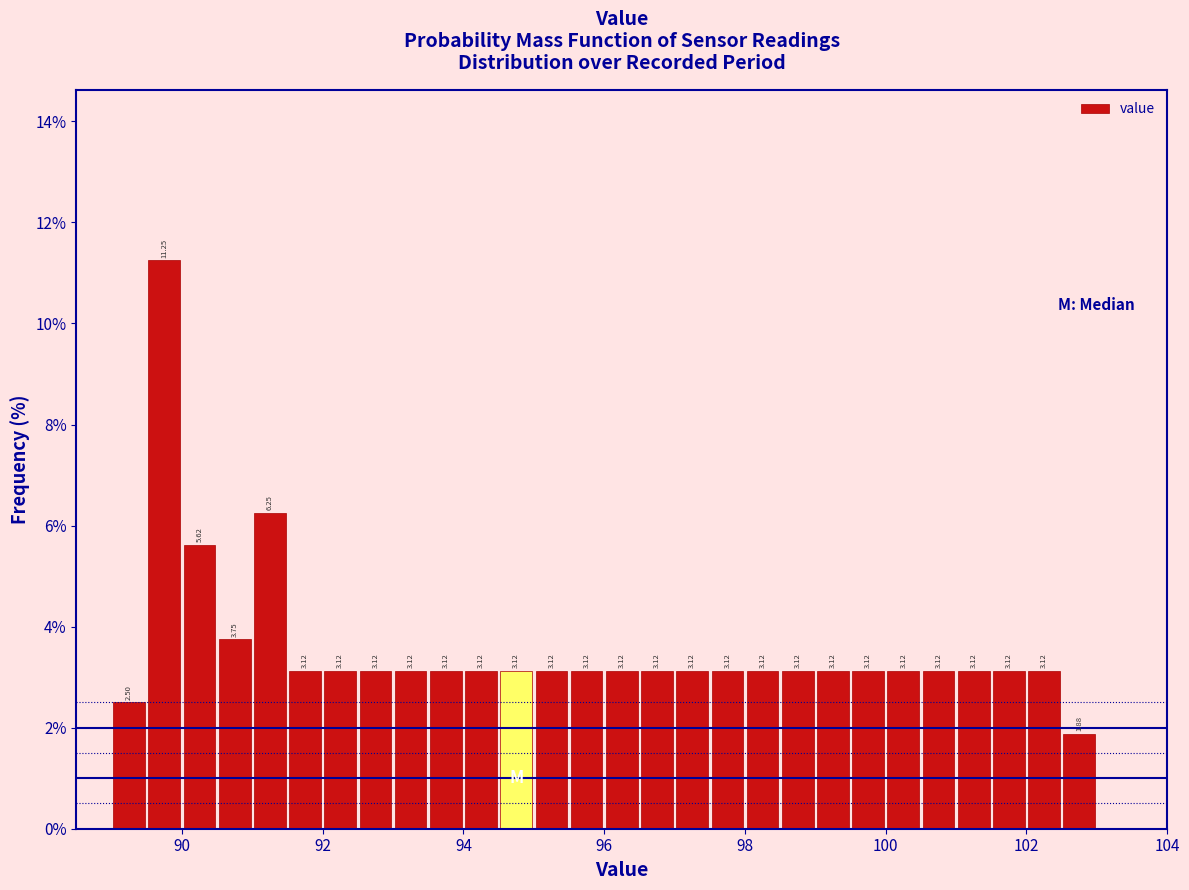

Around what value on the x-axis is the tallest bar? Give the approximate position of its centre, as read against the axis.

89.8